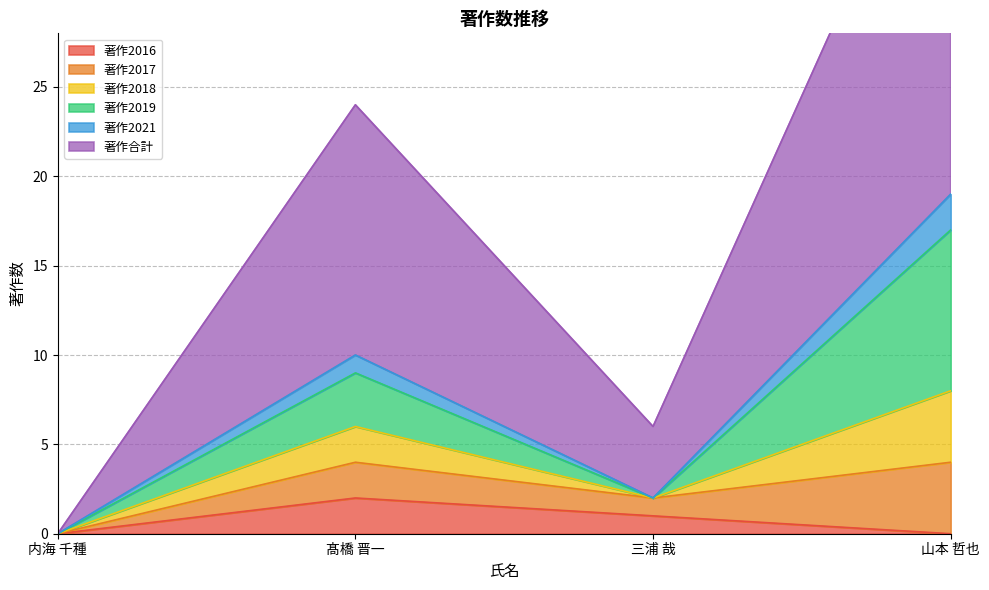

True or false: 著作2018 and 著作2021 cross at least once.

False